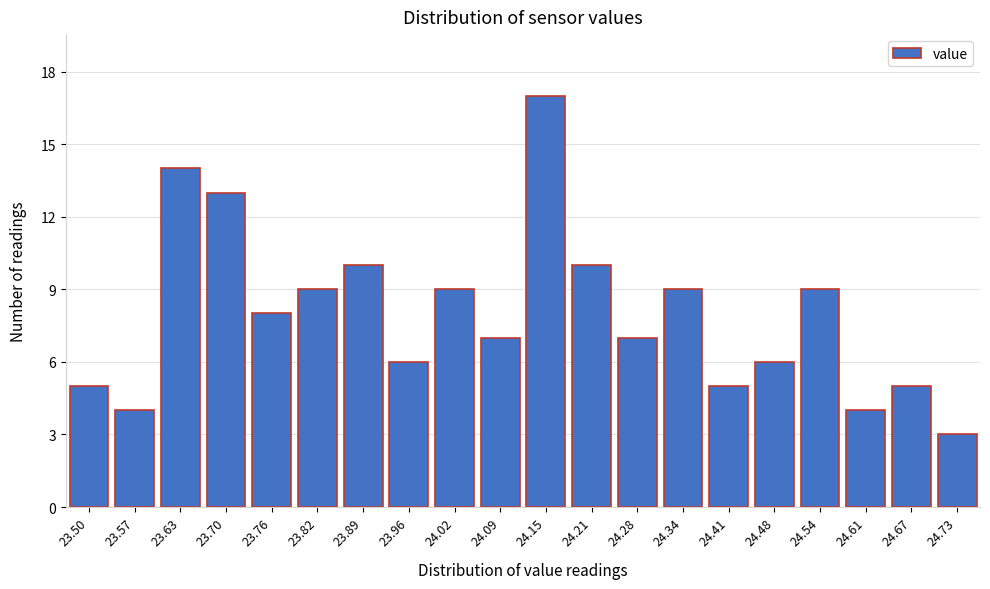

Reading right to left, list all the values displayed in this chart.

24.73=3	24.67=5	24.61=4	24.54=9	24.48=6	24.41=5	24.34=9	24.28=7	24.21=10	24.15=17	24.09=7	24.02=9	23.96=6	23.89=10	23.82=9	23.76=8	23.70=13	23.63=14	23.57=4	23.50=5